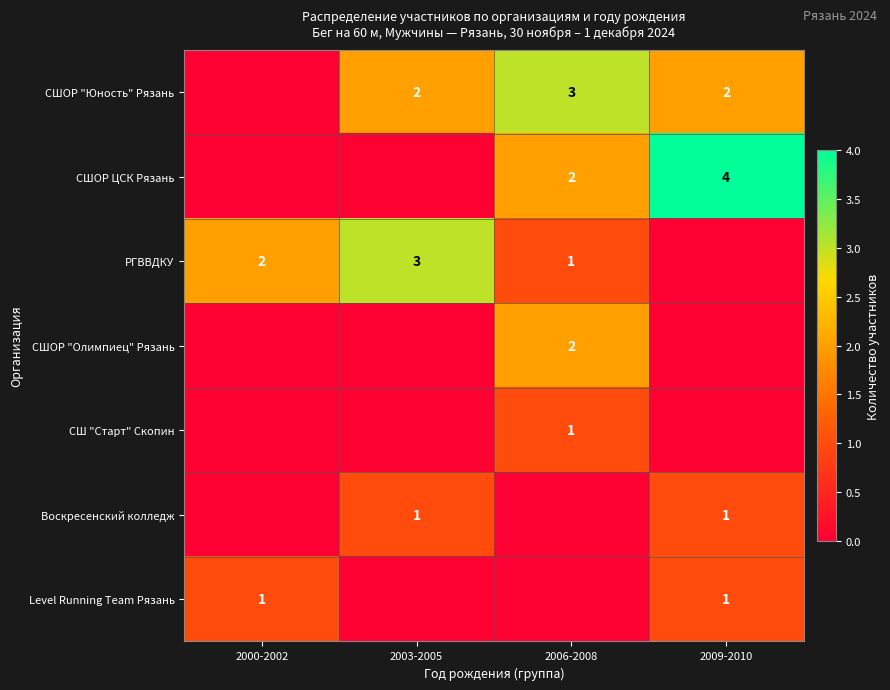

The value of СШОР "Юность" Рязань at 2006-2008 is 3. True or false?

True